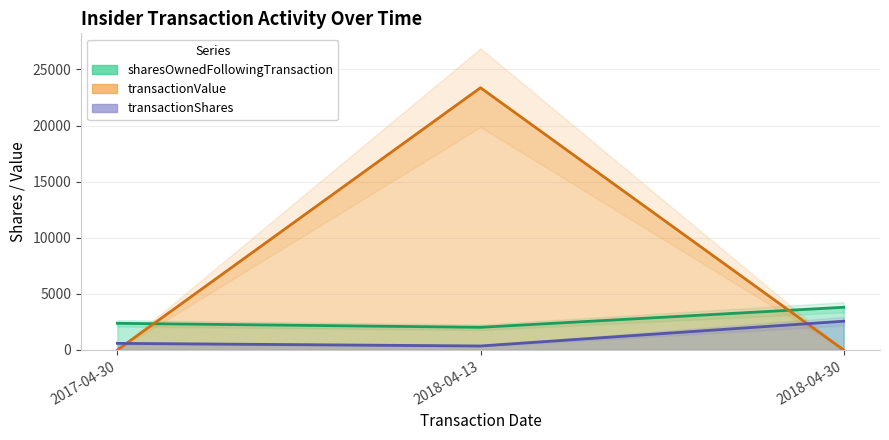

Reading left to right, extract all data points from this chart.

transactionShares: 2017-04-30=590	2018-04-13=356	2018-04-30=2564
sharesOwnedFollowingTransaction: 2017-04-30=2377	2018-04-13=2021	2018-04-30=3806
transactionValue: 2017-04-30=0	2018-04-13=23373	2018-04-30=0